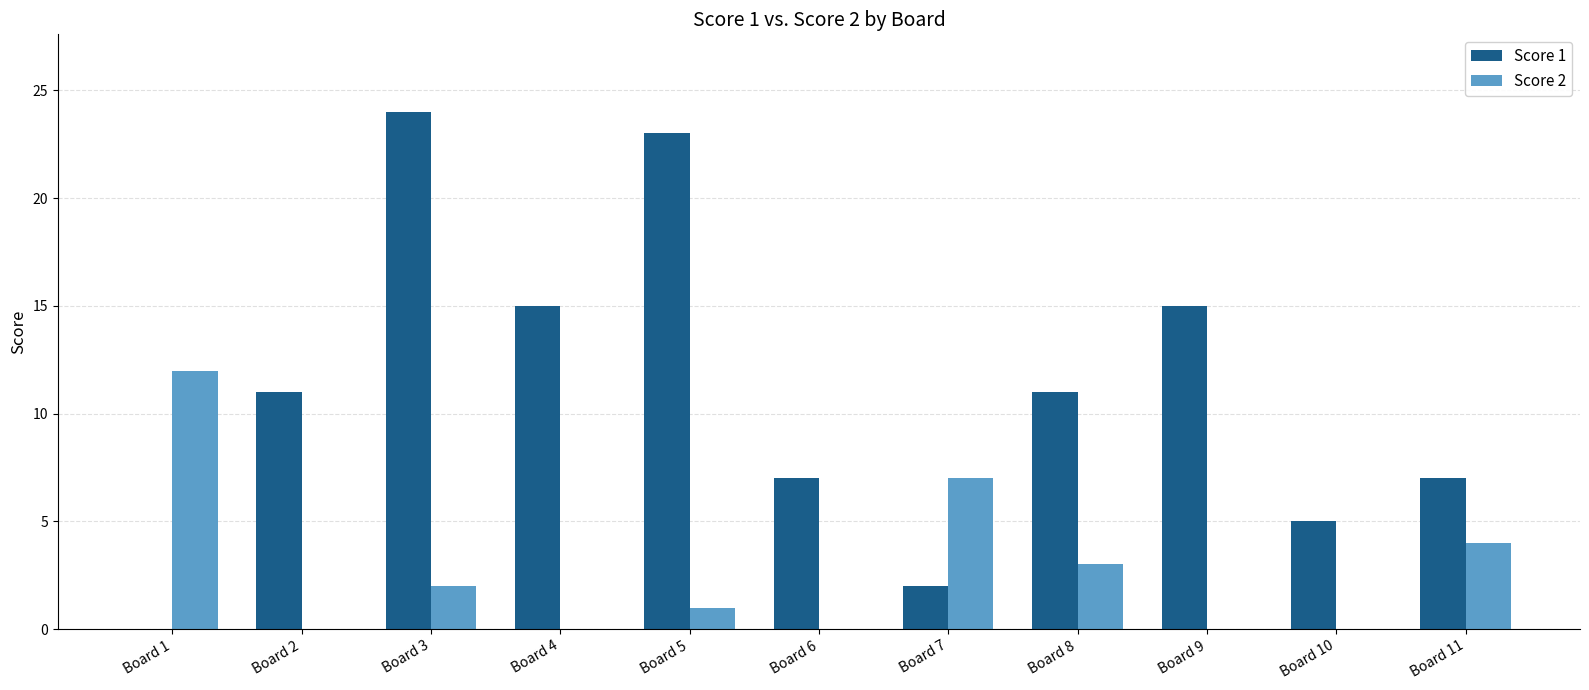

Which series changed the most between Board 1 and Board 10?

Score 2